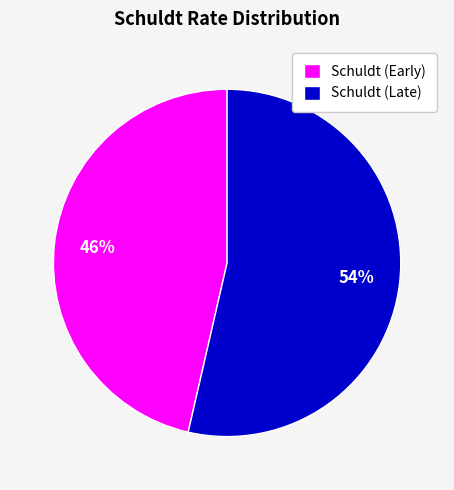

To the nearest percent, what is the average slice percentage?

50%